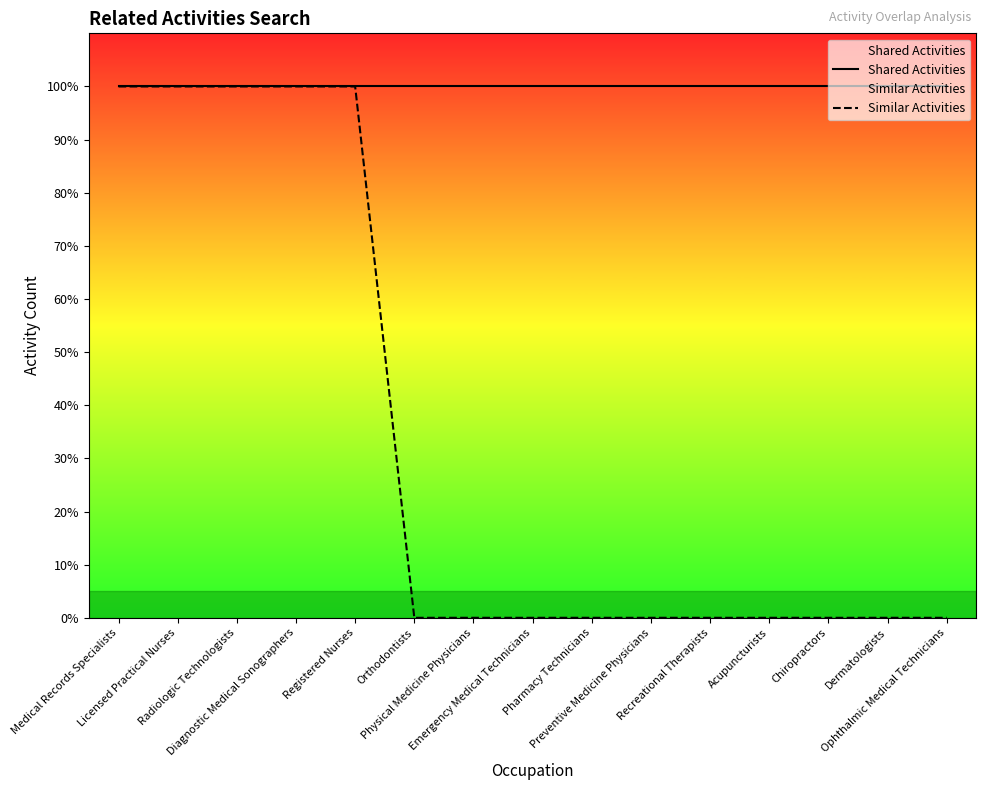

What is the average value of the Shared Activities series?

1